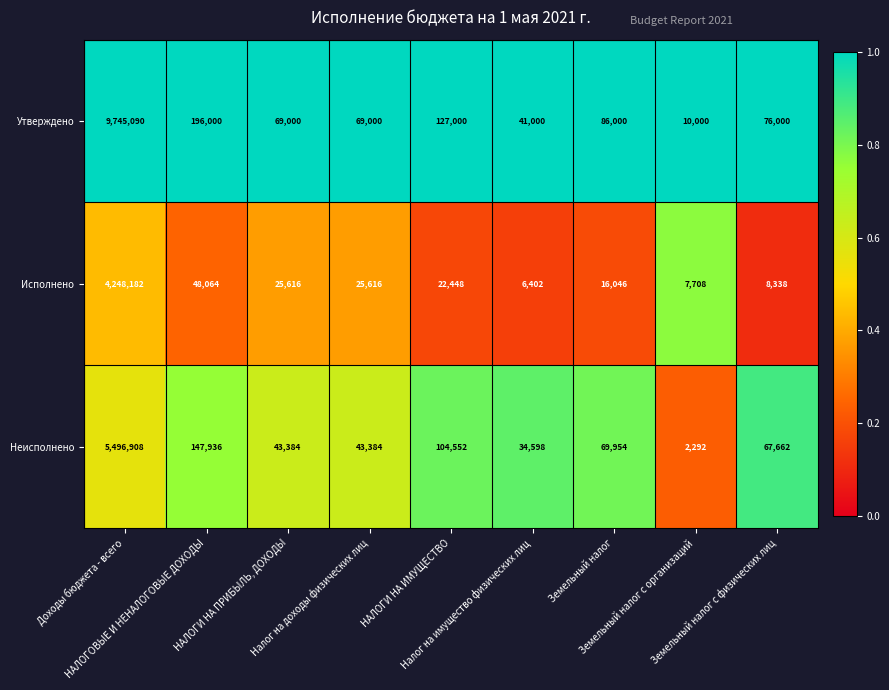

What is the smallest value displayed?

2292